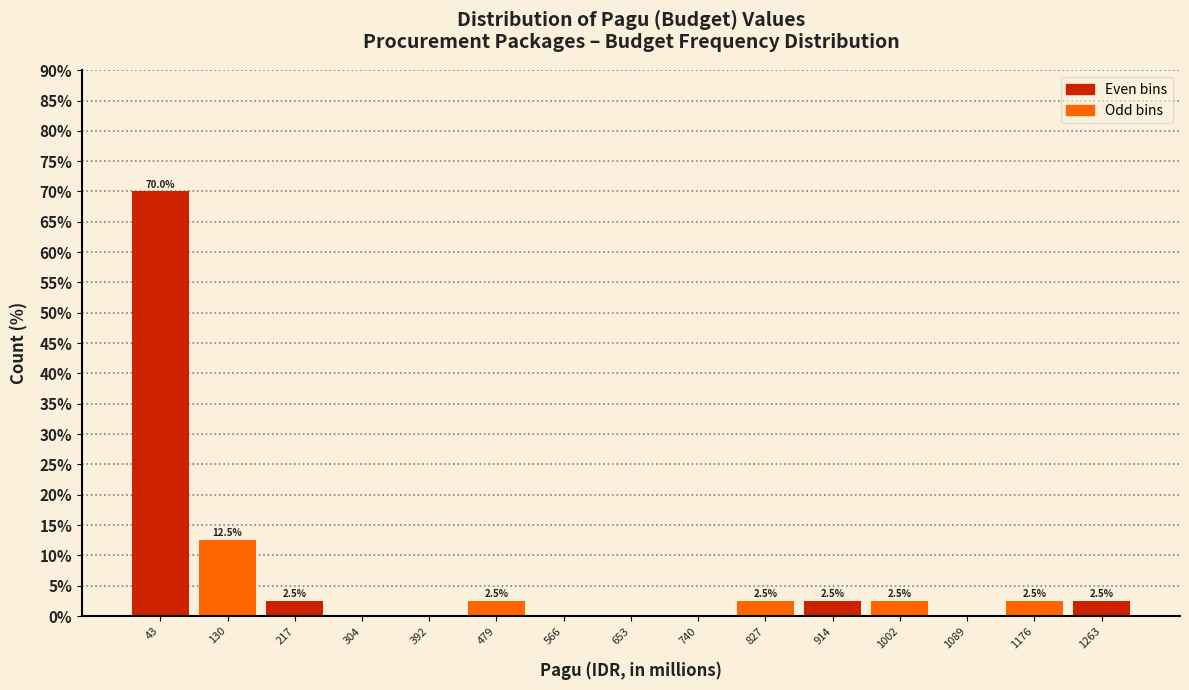

Which range on the x-axis has the tallest bar?

0 to 90